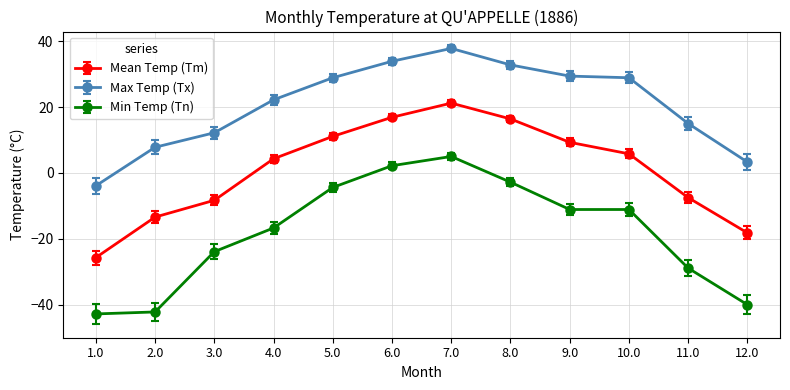

Which series has the largest total across all categories?

Max Temp (Tx)